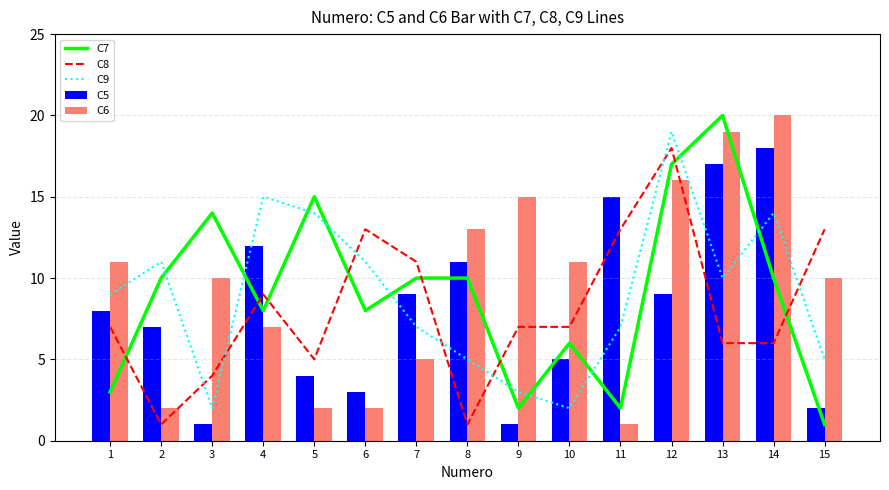

How many distinct data groups are displayed?

5